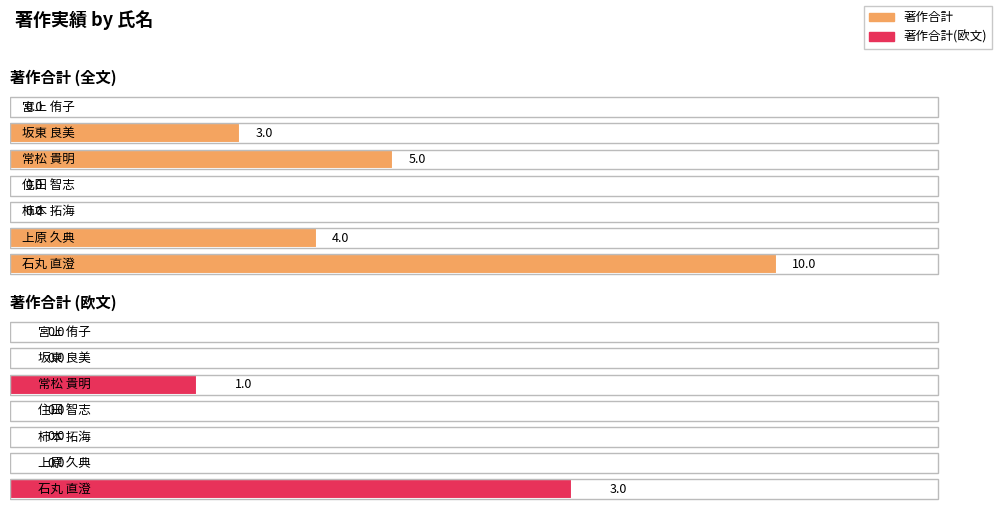

Count the 著作合計 values in the range 0 to 5.

6